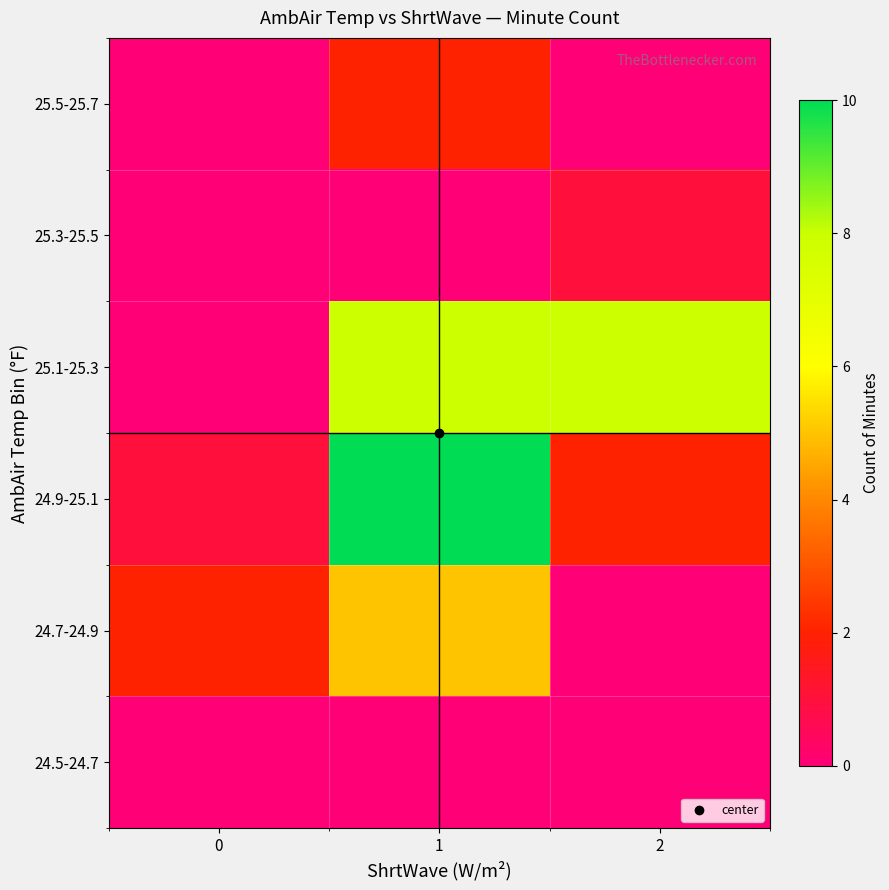

Rank the series by their maximum value, from highest to lowest.

24.9-25.1, 25.1-25.3, 24.7-24.9, 25.5-25.7, 25.3-25.5, 24.5-24.7